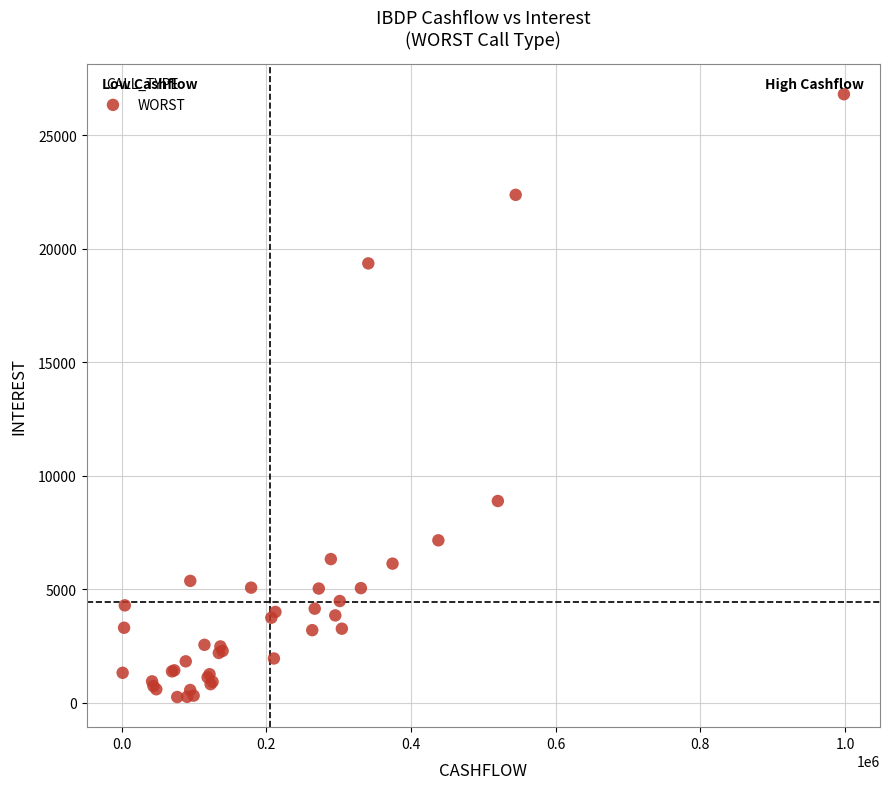

What Y value in the scatter plot is closest to 13531?

8887.6